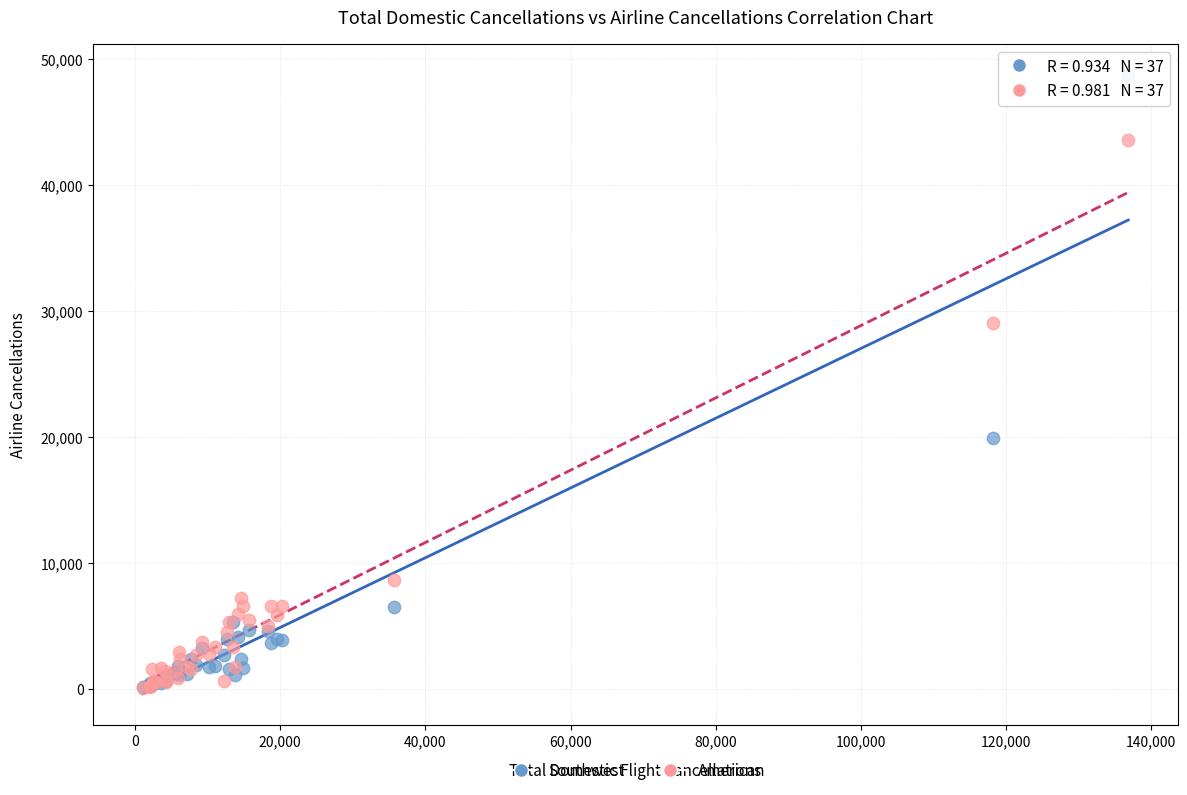

In the American series, what Y value is closest to 21808?

29058